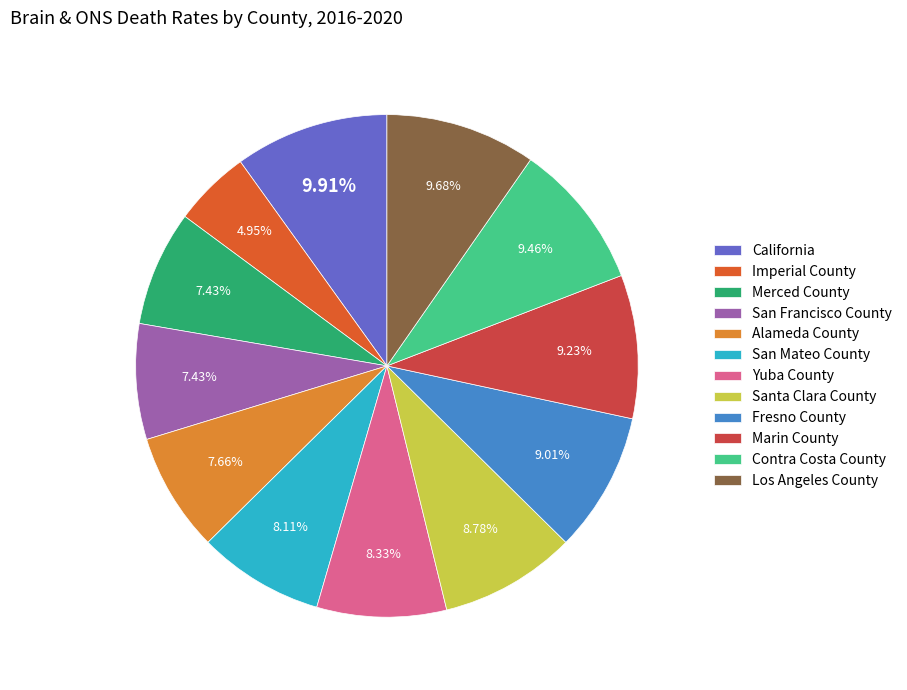

To the nearest percent, what is the difference between the Merced County and Yuba County slice percentages?

1%